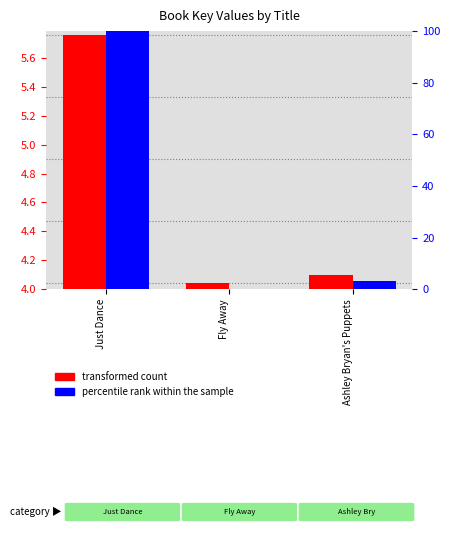

At how many categories does at least one series exceed 8?

1